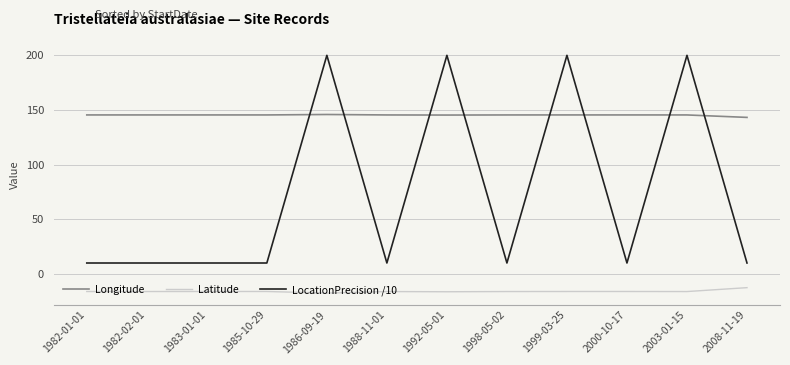

Rank the series by their maximum value, from lowest to highest.

Latitude, Longitude, LocationPrecision /10